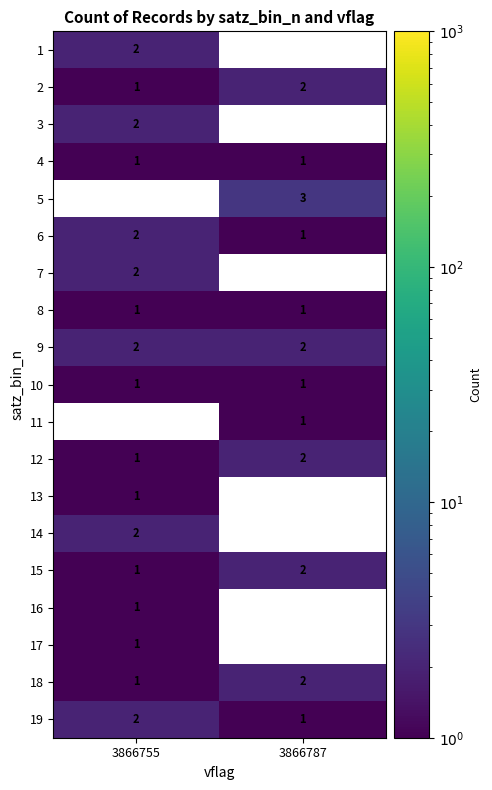

Is it true that 19 equals 3.3 at 3866755?

False